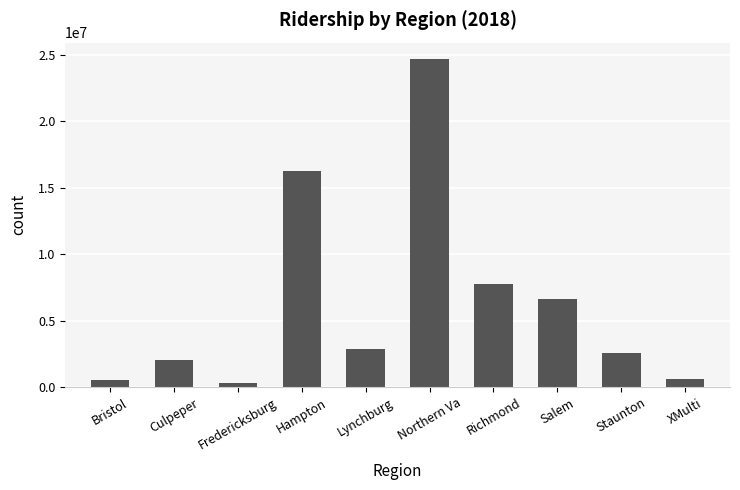

What is the greatest value displayed?

24675370